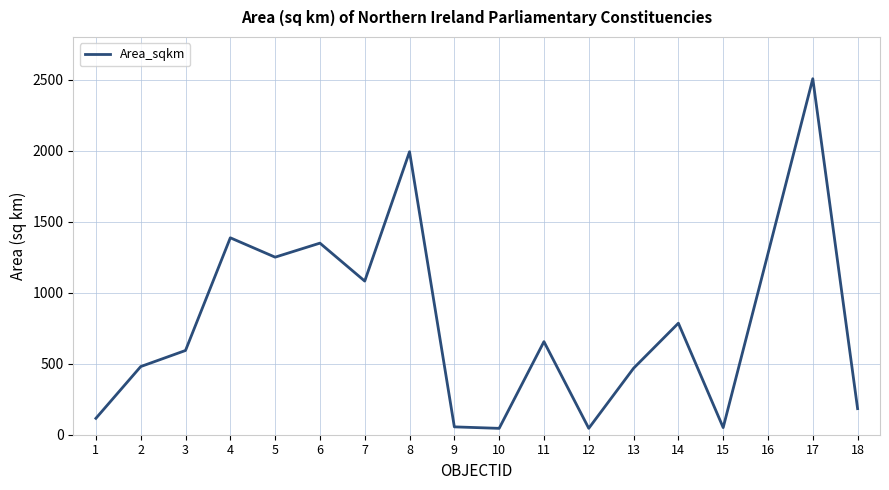

What is the greatest value displayed?

2506.0